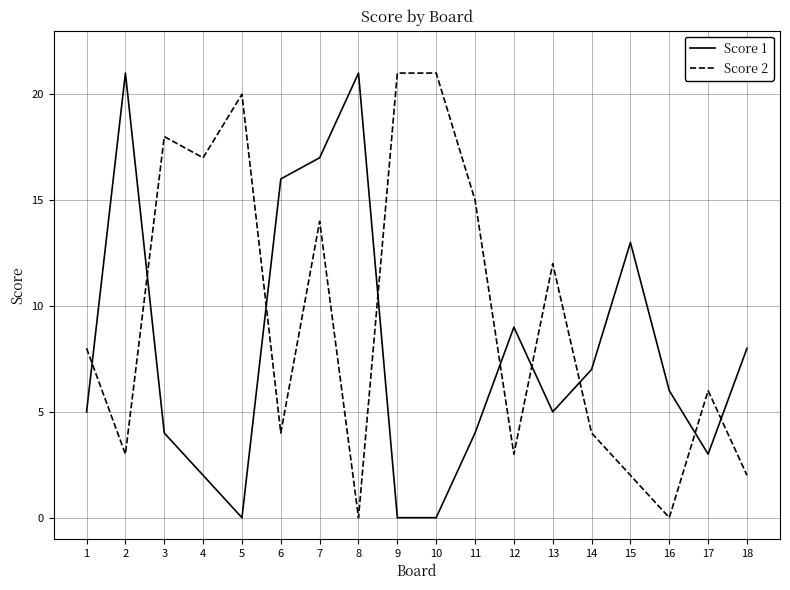

What is the total value across all series at 15?

15